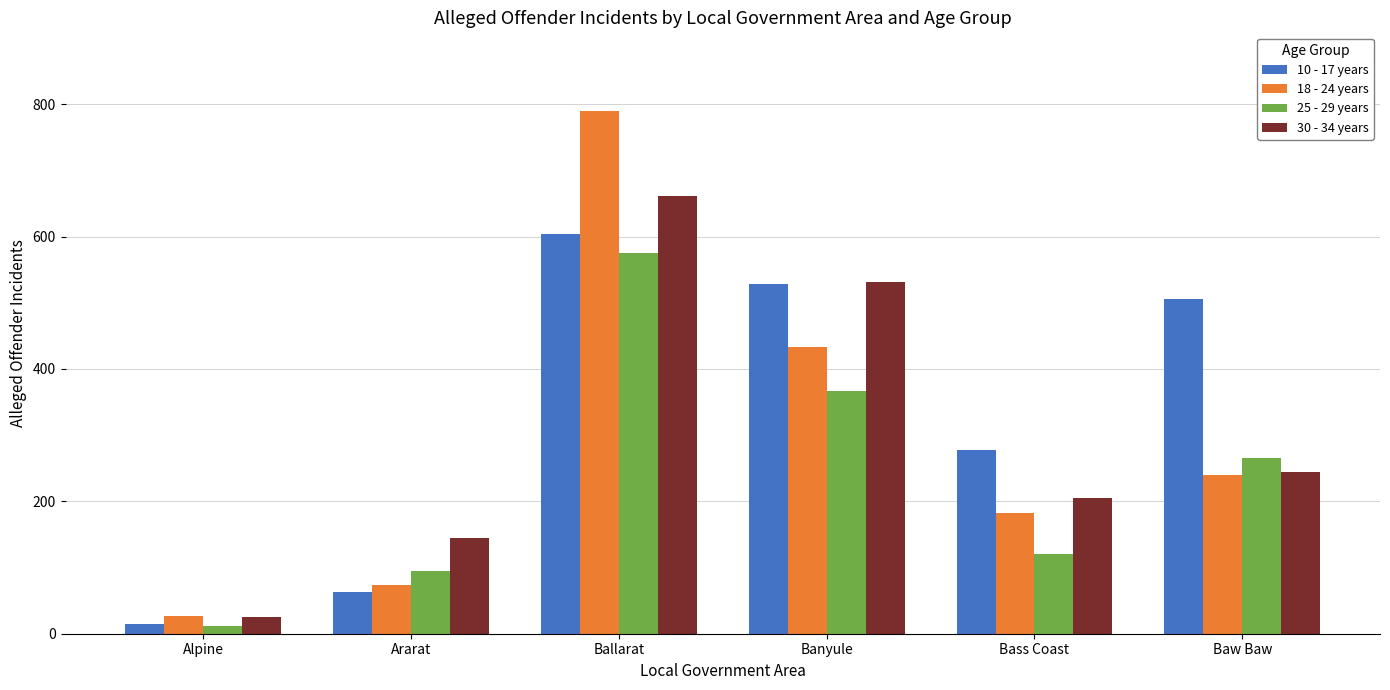

How many series are shown in this chart?

4